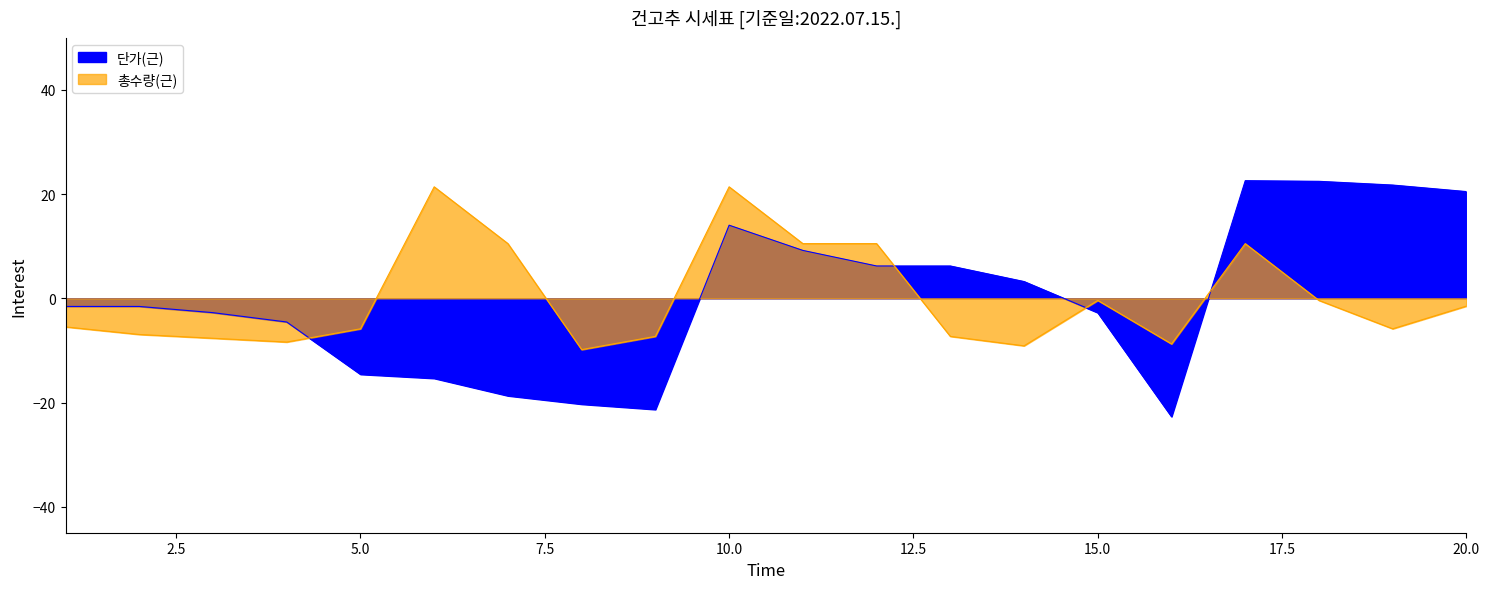

After their last crossing, which series has the higher values: 단가(근) or 총수량(근)?

단가(근)